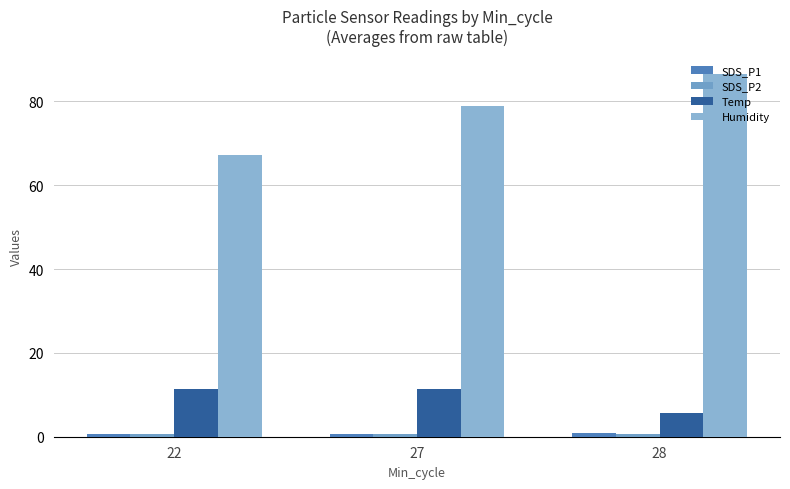

What is the sum of the SDS_P2 values at 22 and 28?

1.4